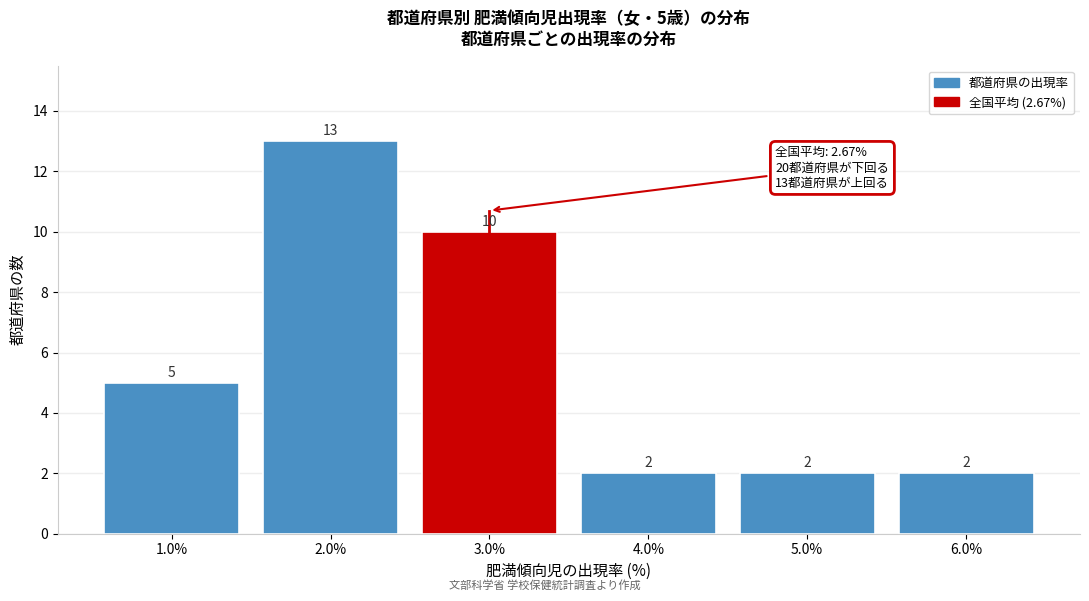

Reading right to left, what are all the values shown in this chart?

2	2	2	10	13	5